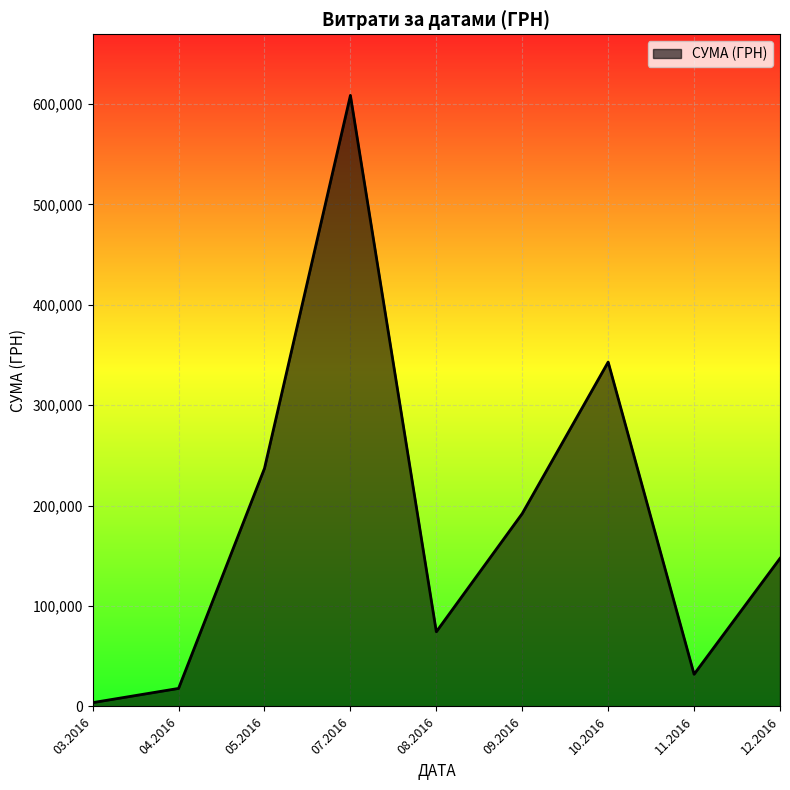

Between 11.2016 and 05.2016, which is larger?

05.2016